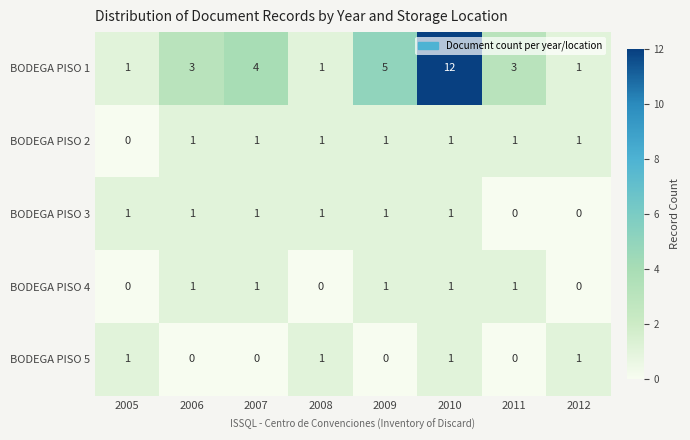

The BODEGA PISO 1 series shows 9 at 2009. True or false?

False